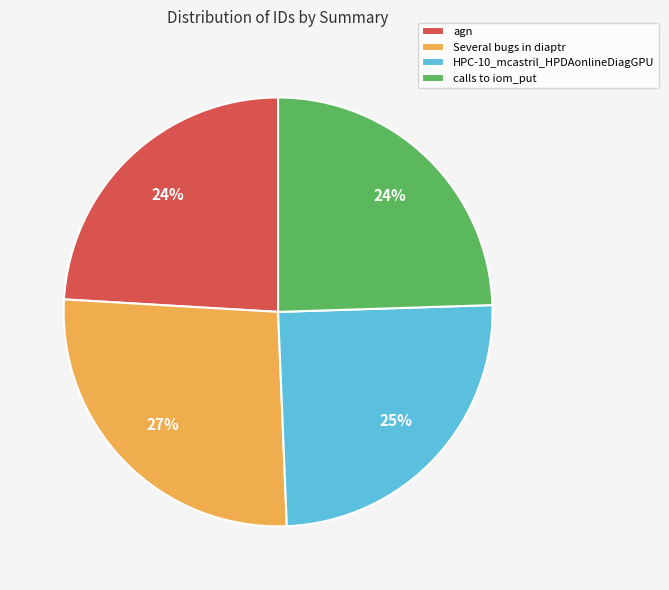

Which slice is the largest?

Several bugs in diaptr